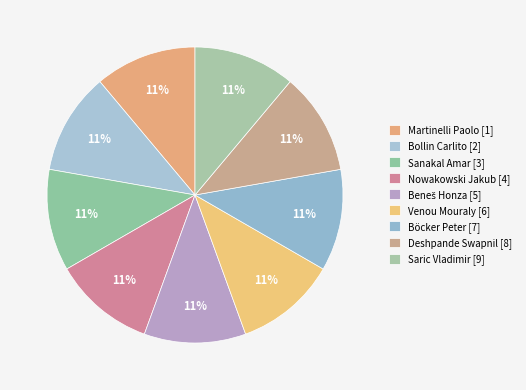

What is the ratio of the value at Deshpande Swapnil to the value at Venou Mouraly?

1.0